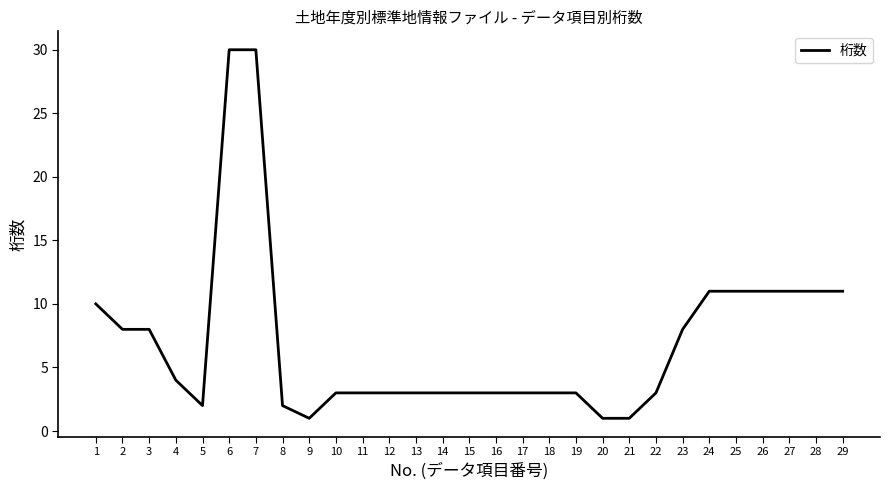

Reading left to right, what are all the values shown in this chart?

1=10	2=8	3=8	4=4	5=2	6=30	7=30	8=2	9=1	10=3	11=3	12=3	13=3	14=3	15=3	16=3	17=3	18=3	19=3	20=1	21=1	22=3	23=8	24=11	25=11	26=11	27=11	28=11	29=11